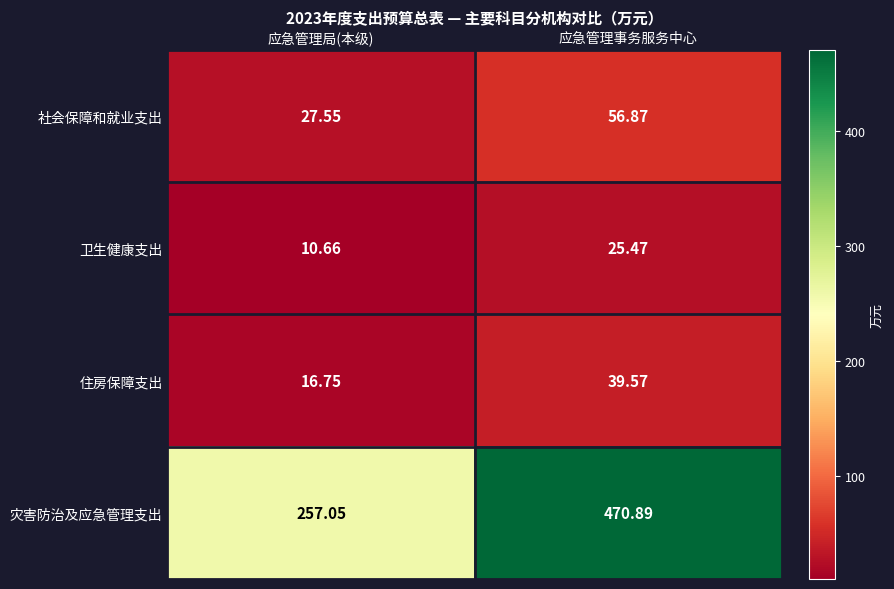

Rank the series by their maximum value, from lowest to highest.

卫生健康支出, 住房保障支出, 社会保障和就业支出, 灾害防治及应急管理支出